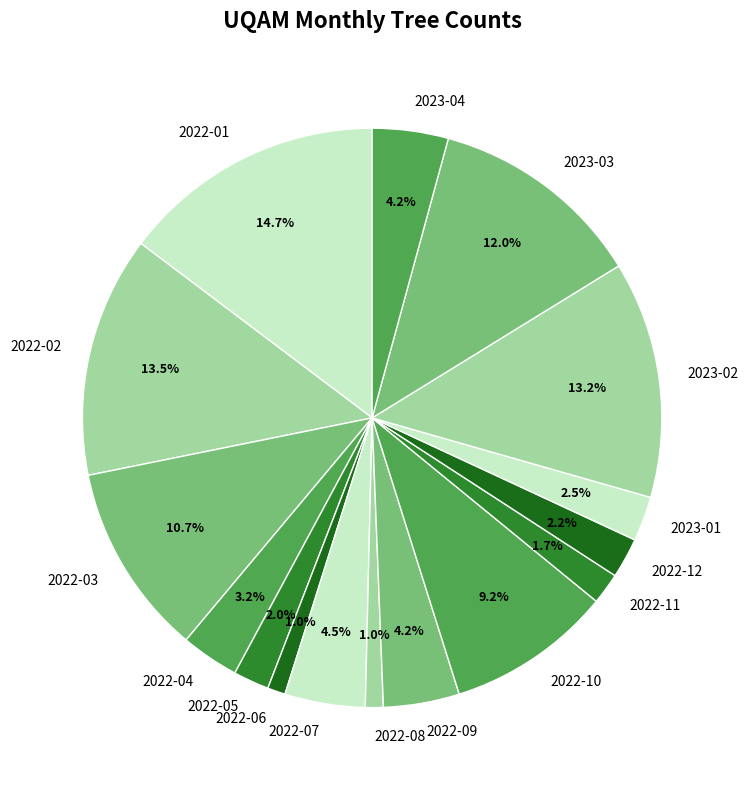

Which category has the biggest portion of the pie?

2022-01